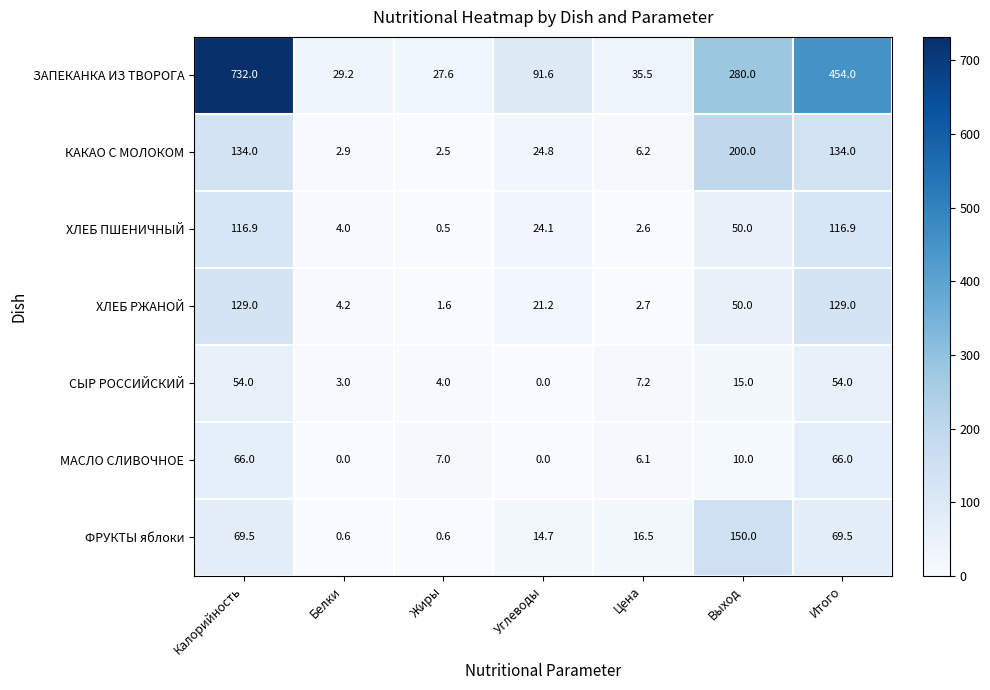

Rank the series at Цена from highest to lowest value.

ЗАПЕКАНКА ИЗ ТВОРОГА, ФРУКТЫ яблоки, СЫР РОССИЙСКИЙ, КАКАО С МОЛОКОМ, МАСЛО СЛИВОЧНОЕ, ХЛЕБ РЖАНОЙ, ХЛЕБ ПШЕНИЧНЫЙ